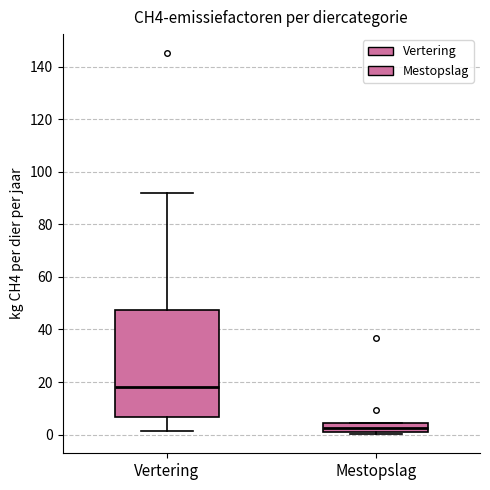

Reading left to right, transcribe this box plot: for each box, give where its median line is, the range the box spans, and where its two whiskers end, as read against the y-axis. The values are not printed on the chart, so give them approximately, as read against the axis.

Vertering: median 18, box 6 to 48, whiskers 2 to 92
Mestopslag: median 2 (inside the box), box 2 to 4, whiskers 0 to 4